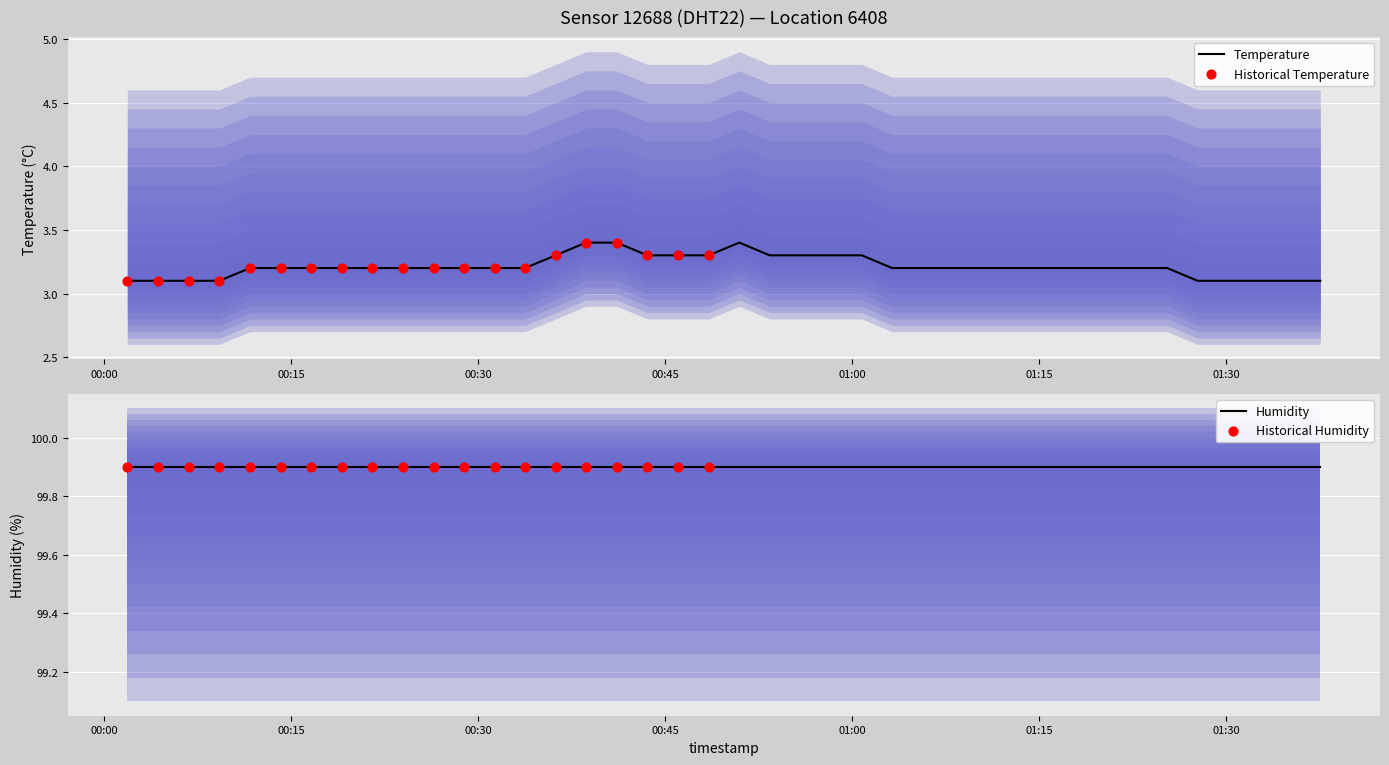

Between 2024-03-22T00:04:16 and 2024-03-22T00:36:12, which is larger?

2024-03-22T00:36:12